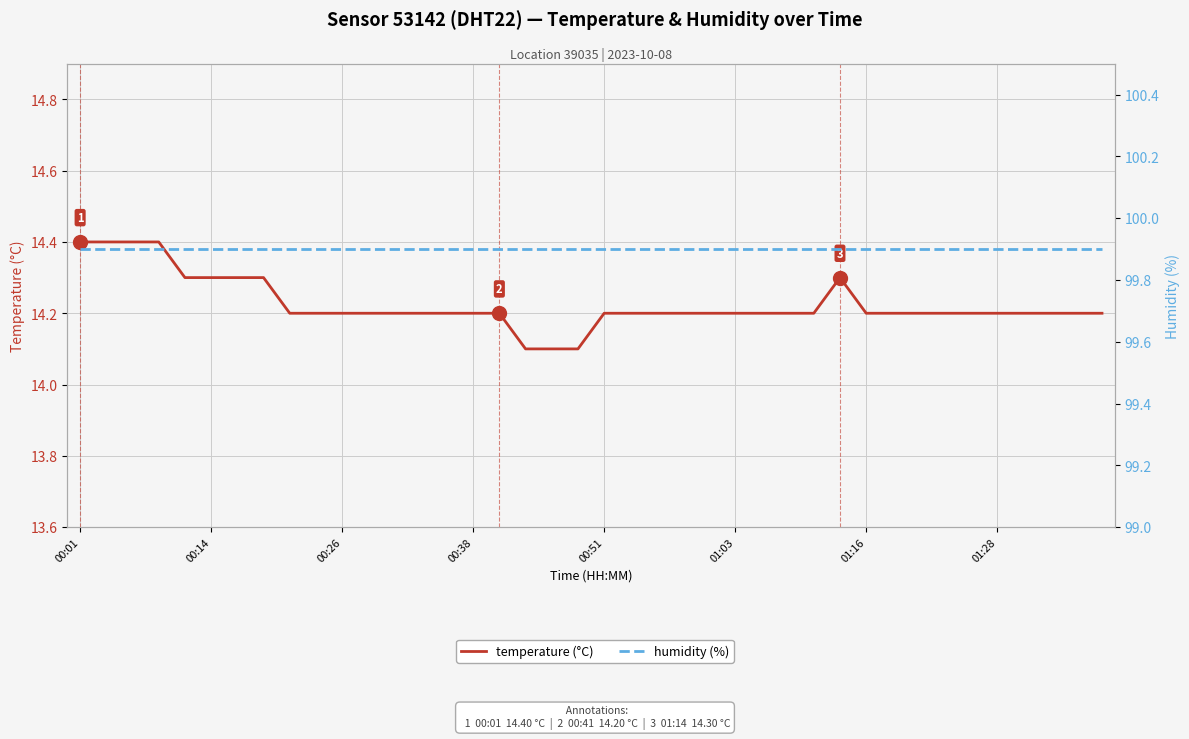

The value of humidity (%) at 00:51 is 144.7. True or false?

False